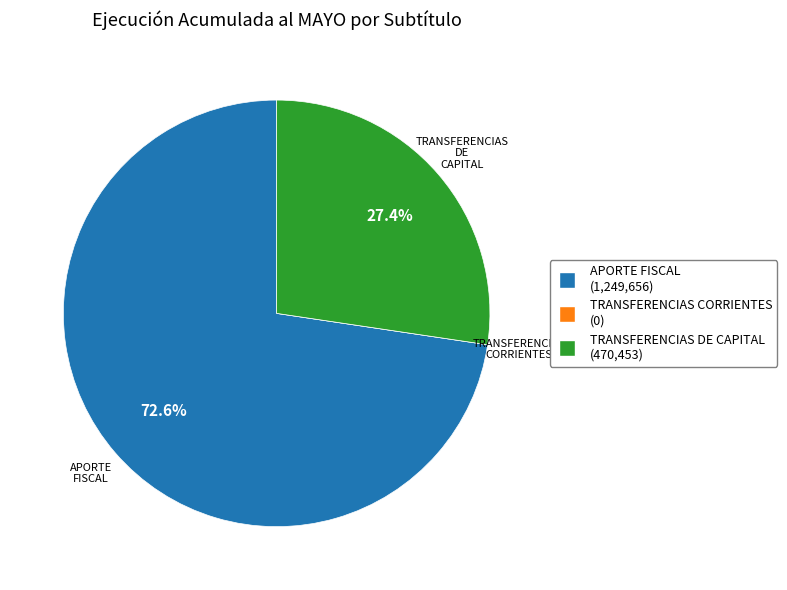

To the nearest percent, what is the difference between the TRANSFERENCIAS DE CAPITAL and APORTE FISCAL slice percentages?

45%